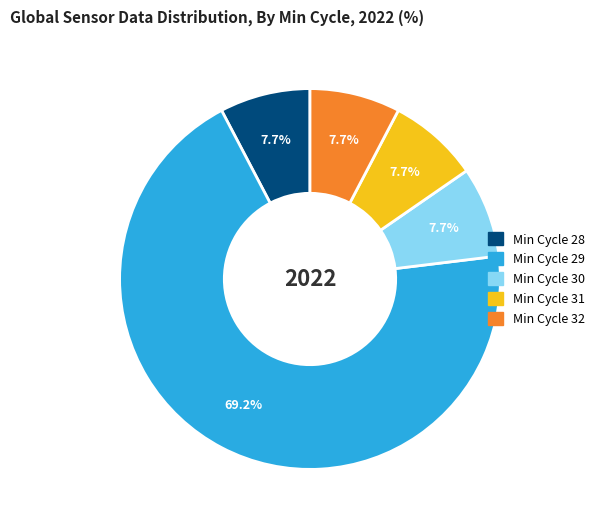

Does any single category account for the majority?

Yes